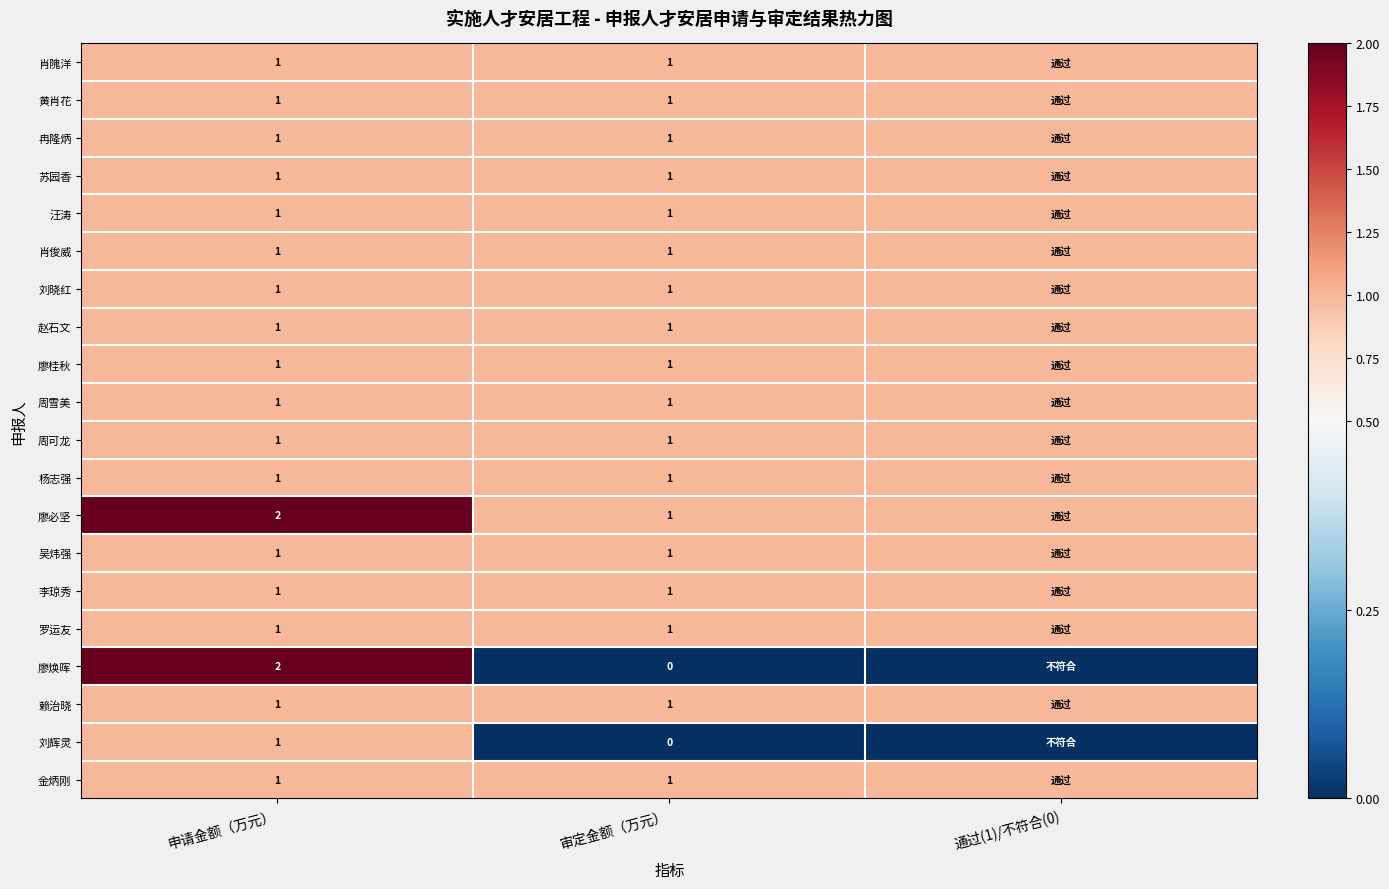

What is the total value across all series at 通过(1)/不符合(0)?

18